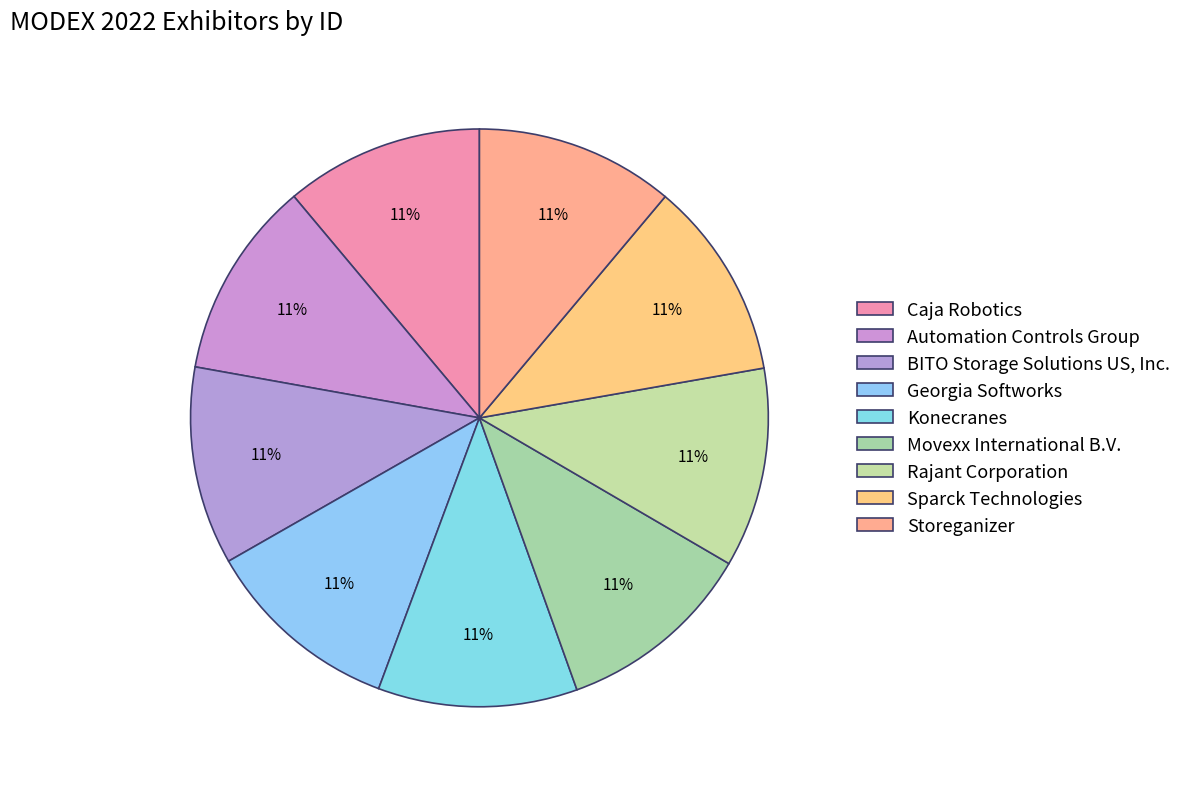

True or false: Automation Controls Group accounts for 24% of the total.

False